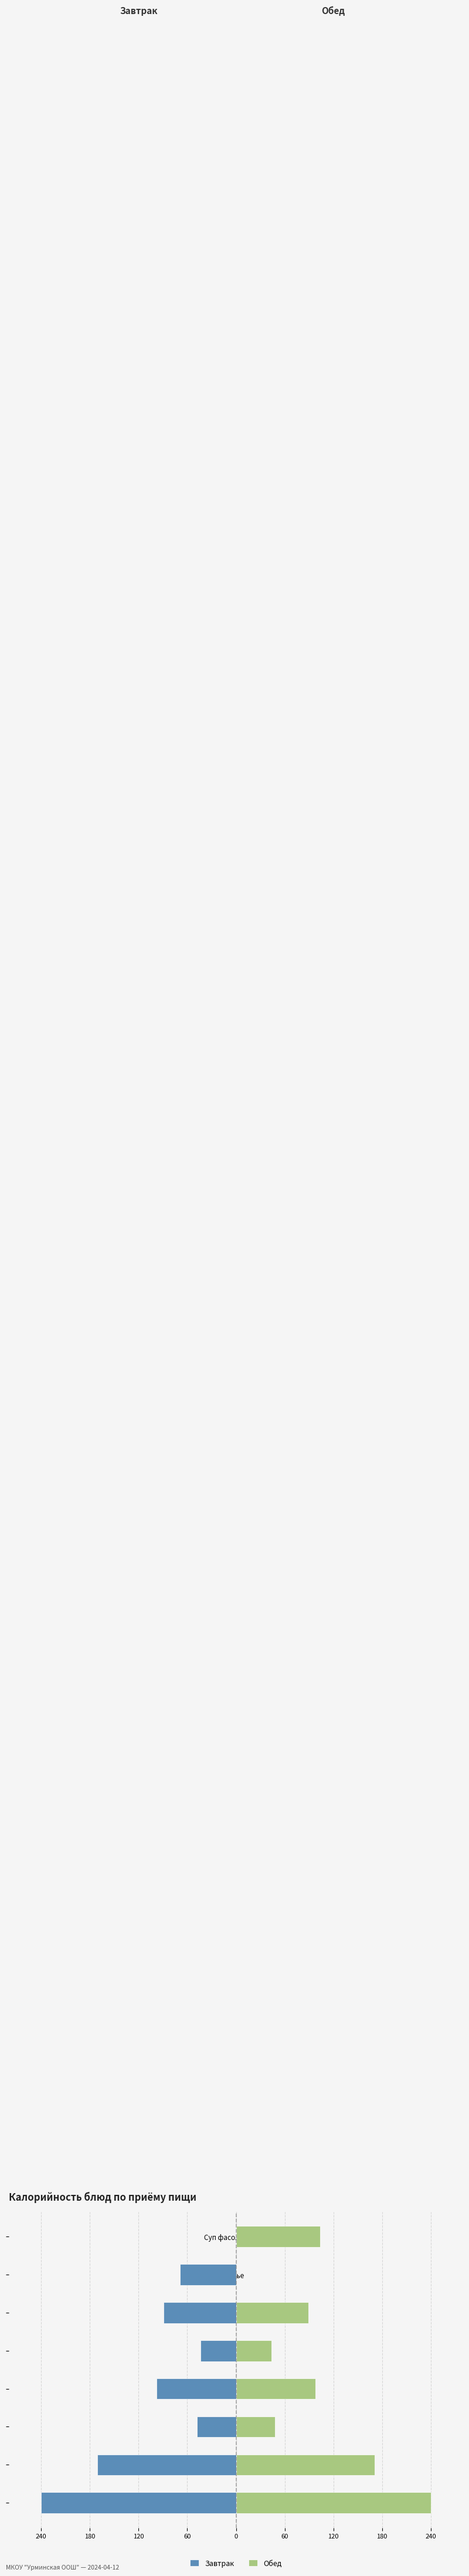

What is the difference between the highest and lowest values at Хлеб пшеничный?

196